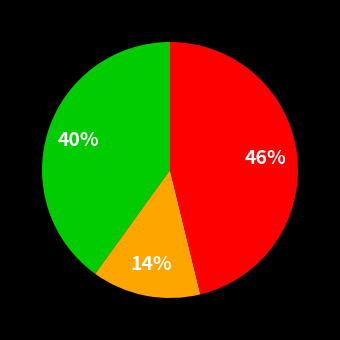

Does any single category account for the majority?

No